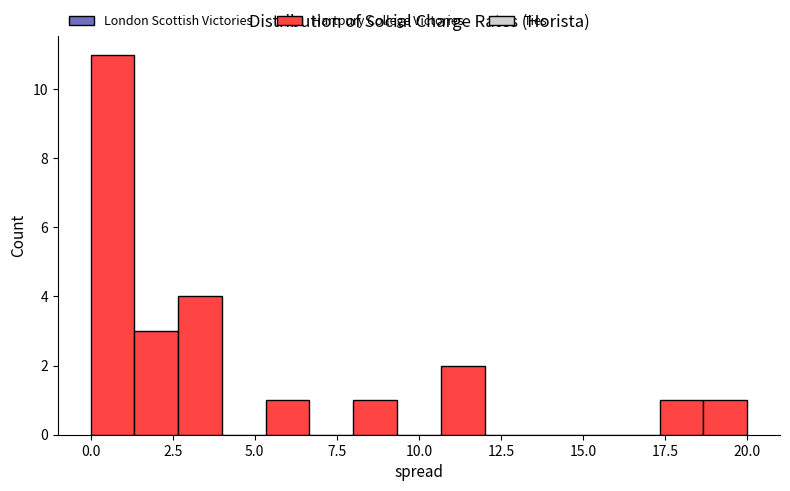

Read against the x-axis, roughly where is the centre of the tallest bar?

0.5